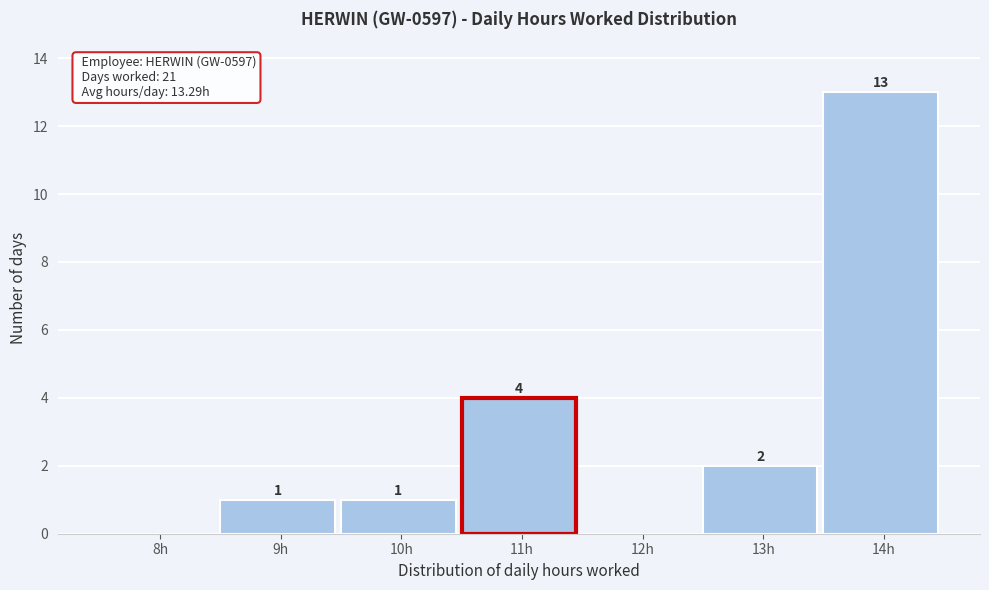

Reading right to left, list all the values displayed in this chart.

14h=13	13h=2	12h=0	11h=4	10h=1	9h=1	8h=0